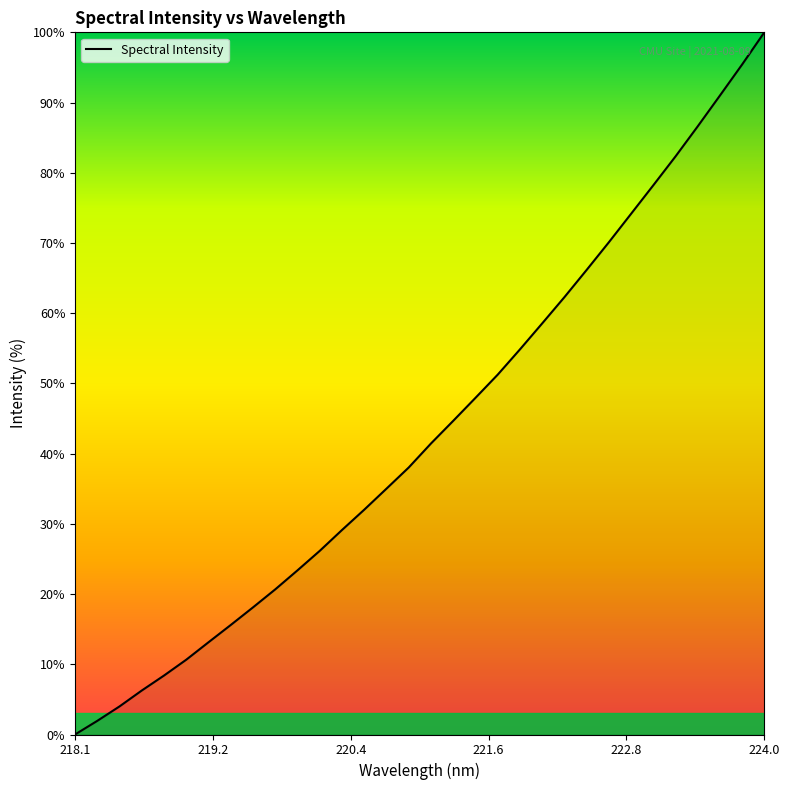

What is the difference between the maximum and minimum values?

100.0